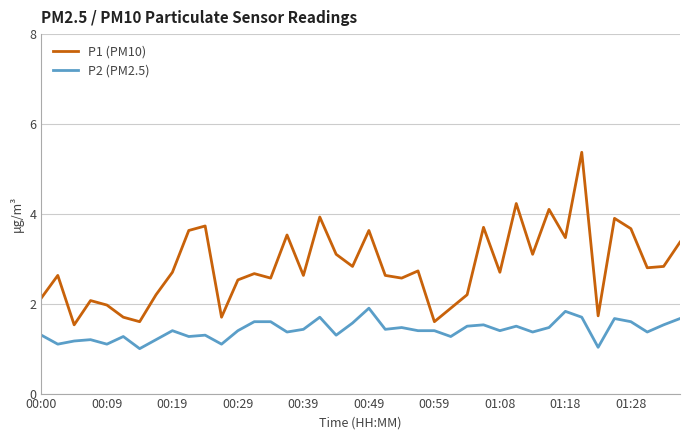

Which series has the largest total across all categories?

P1 (PM10)